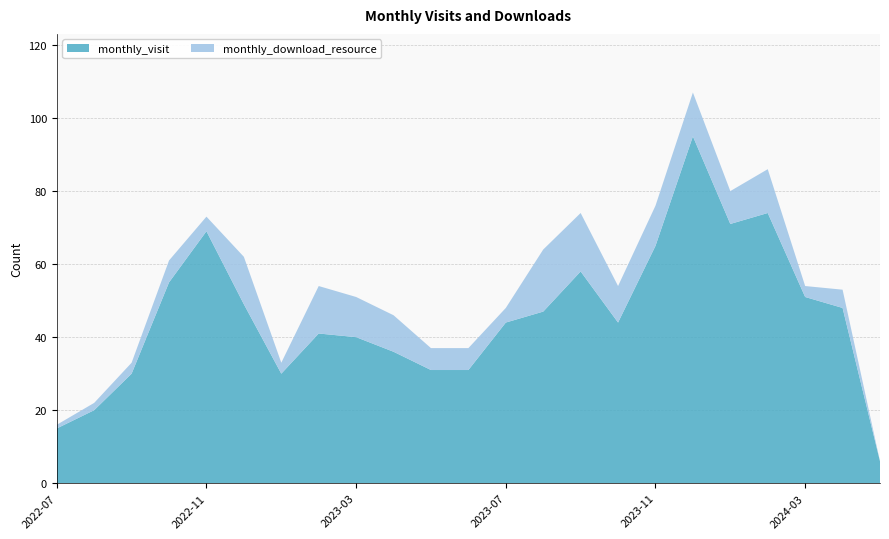

Reading left to right, what are all the values shown in this chart?

monthly_visit: 2022-07=15	2022-08=20	2022-09=30	2022-10=55	2022-11=69	2022-12=49	2023-01=30	2023-02=41	2023-03=40	2023-04=36	2023-05=31	2023-06=31	2023-07=44	2023-08=47	2023-09=58	2023-10=44	2023-11=65	2023-12=95	2024-01=71	2024-02=74	2024-03=51	2024-04=48	2024-05=6
monthly_download_resource: 2022-07=1	2022-08=2	2022-09=3	2022-10=6	2022-11=4	2022-12=13	2023-01=3	2023-02=13	2023-03=11	2023-04=10	2023-05=6	2023-06=6	2023-07=4	2023-08=17	2023-09=16	2023-10=10	2023-11=11	2023-12=12	2024-01=9	2024-02=12	2024-03=3	2024-04=5	2024-05=0